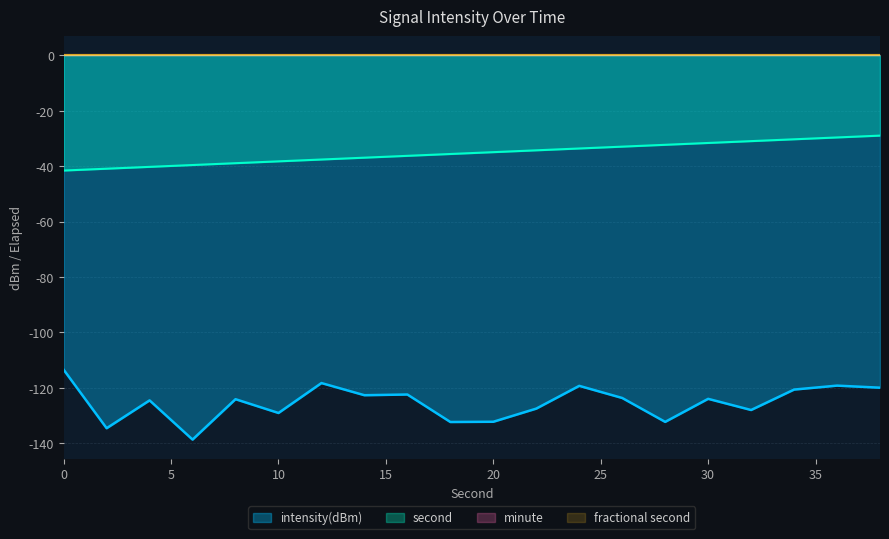

What is the value of the second point at the 13th from the left?

-33.6